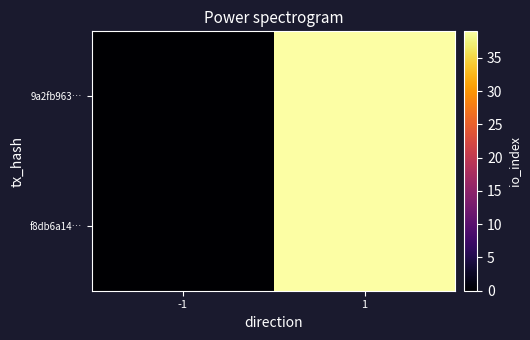

Which label corresponds to the smallest value in the chart?

-1